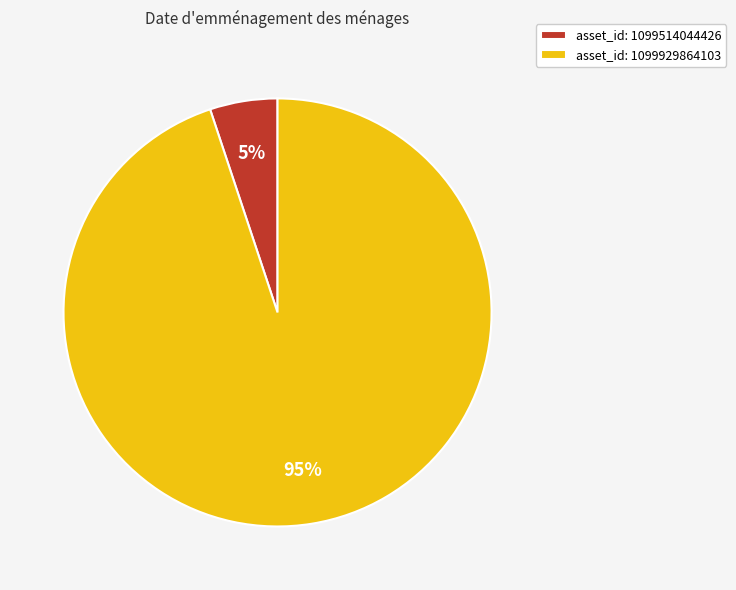

How many segments does this pie chart have?

2